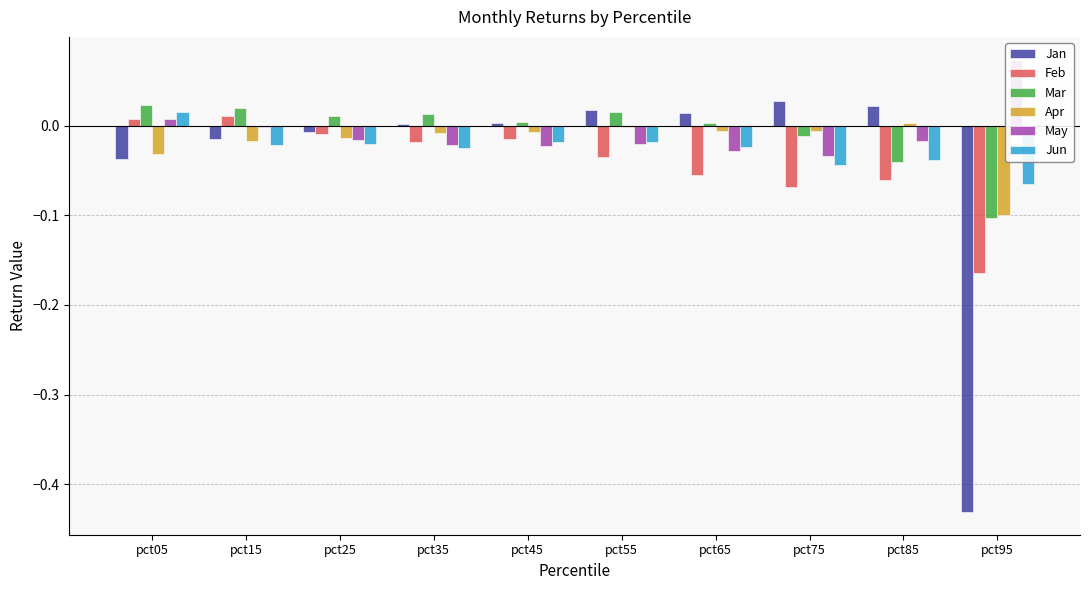

What is the lowest value of the Feb series?

-0.2